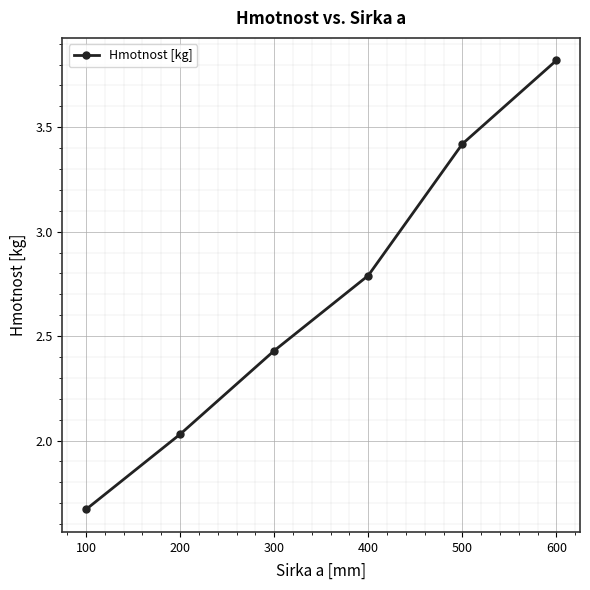

List the labels in order of value, smallest first.

100, 200, 300, 400, 500, 600